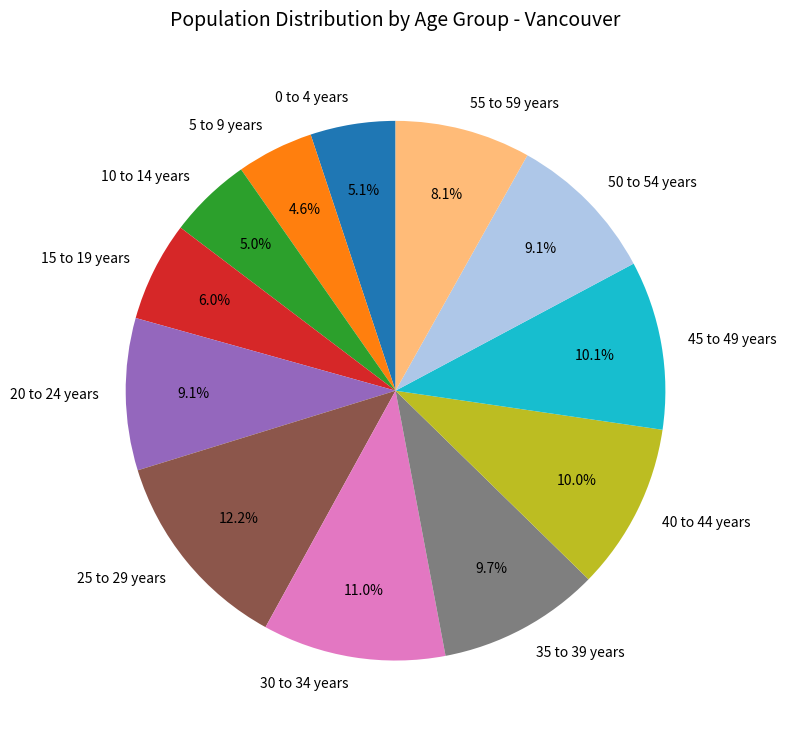

To the nearest percent, what portion does 0 to 4 years represent?

5%